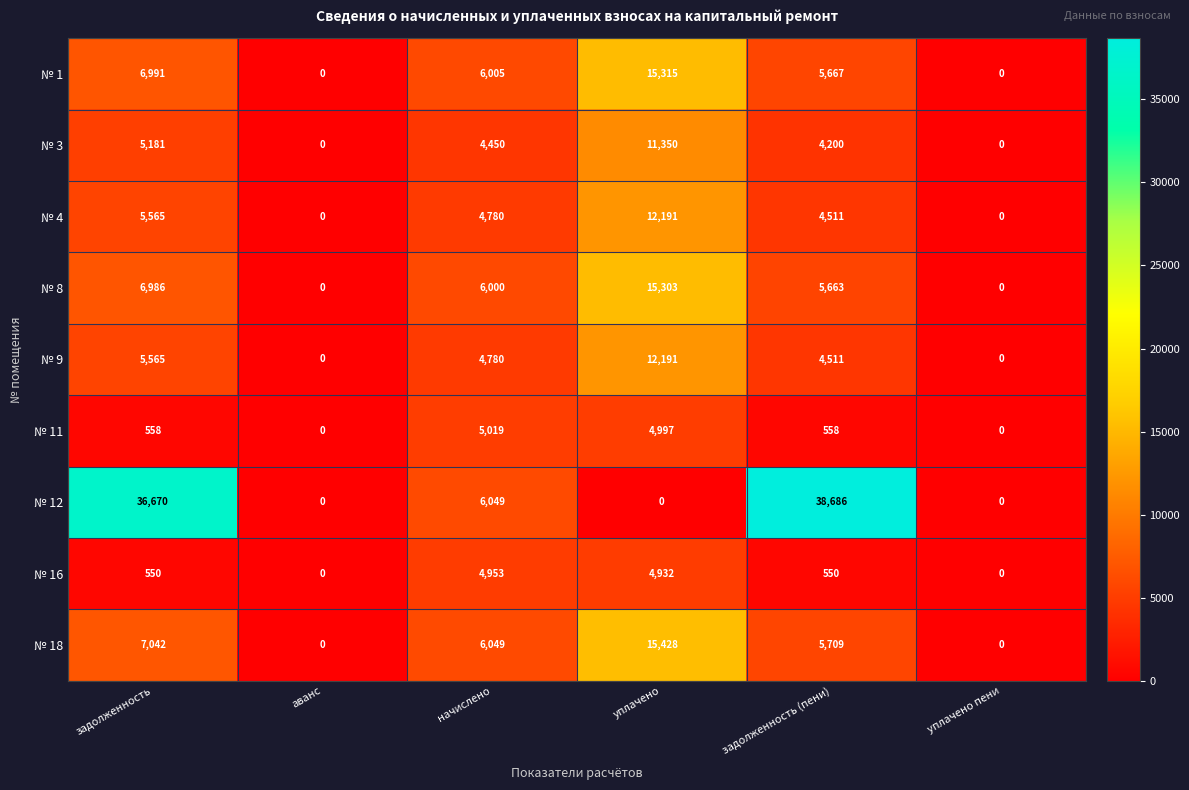

At which category is the sum across all series the highest?

уплачено